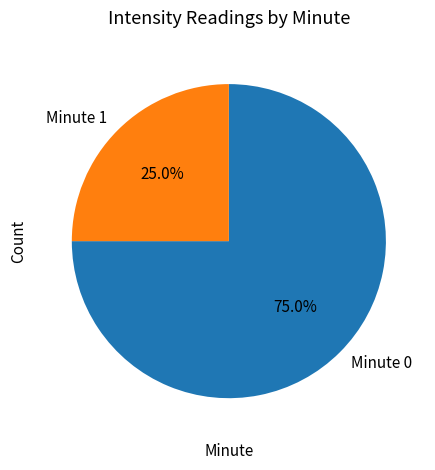

Do Minute 0 and Minute 1 together represent more than half of the pie?

Yes